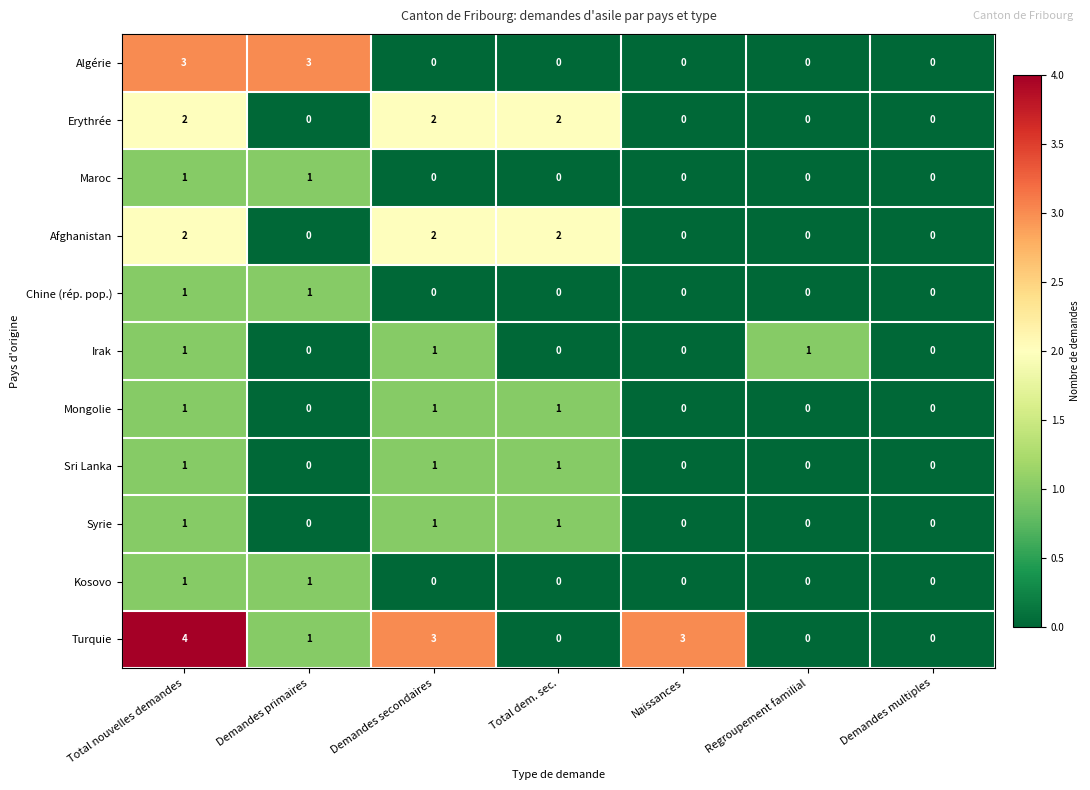

Which series has the largest range (max minus min)?

Turquie